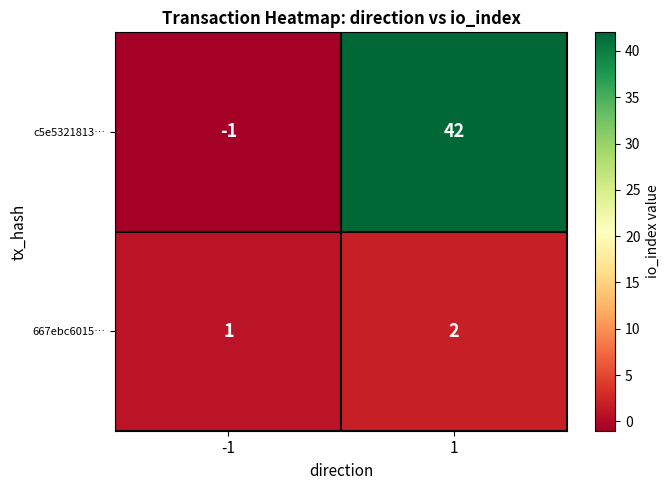

Reading left to right, what are all the values shown in this chart?

c5e5321813…: -1	42
667ebc6015…: 1	2